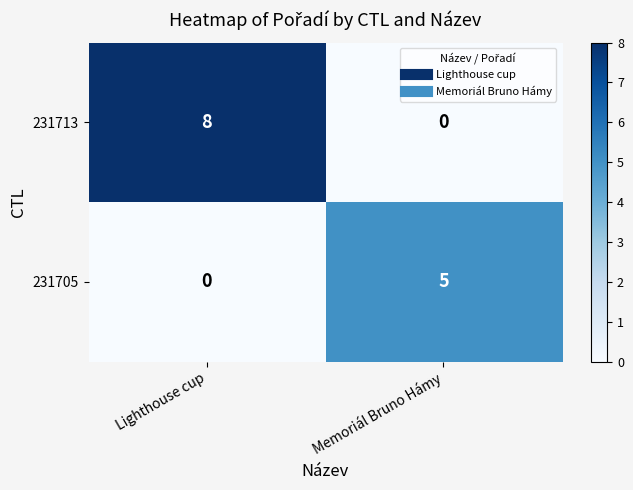

What is the difference between the 231713 values at Memoriál Bruno Hámy and Lighthouse cup?

8